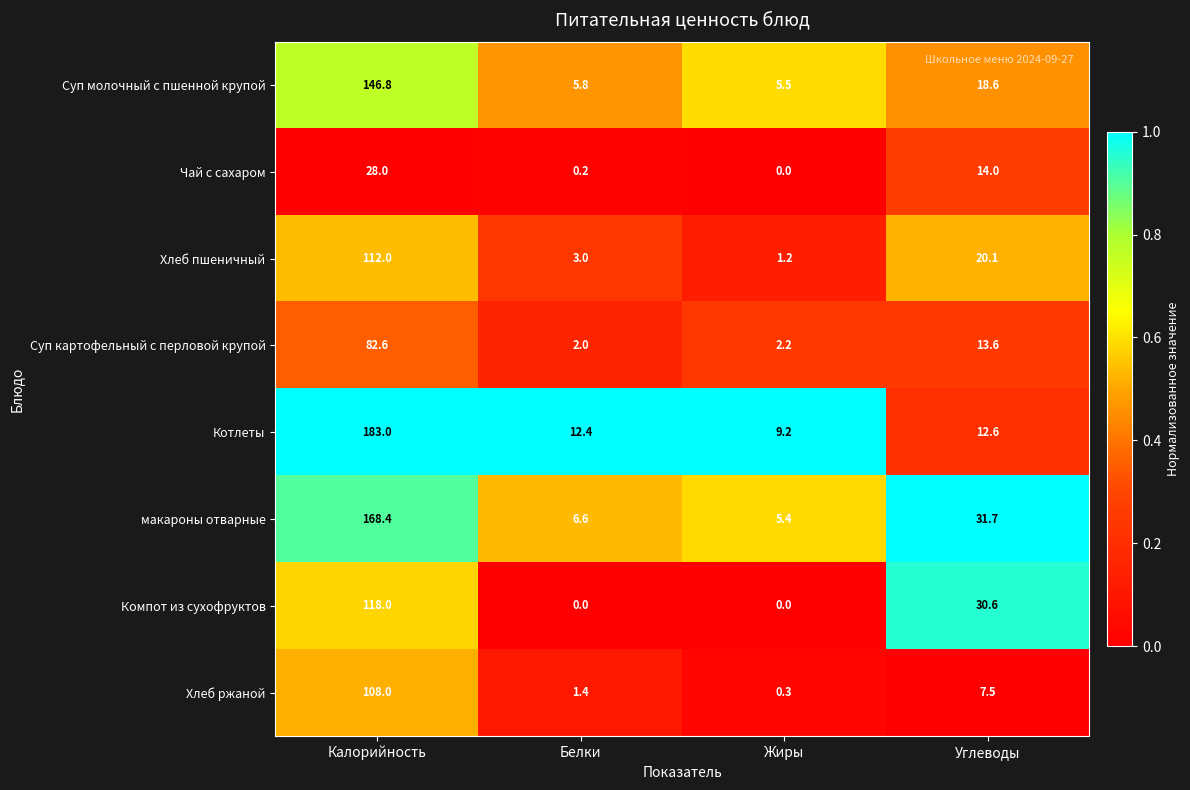

Which series has the largest range (max minus min)?

Котлеты